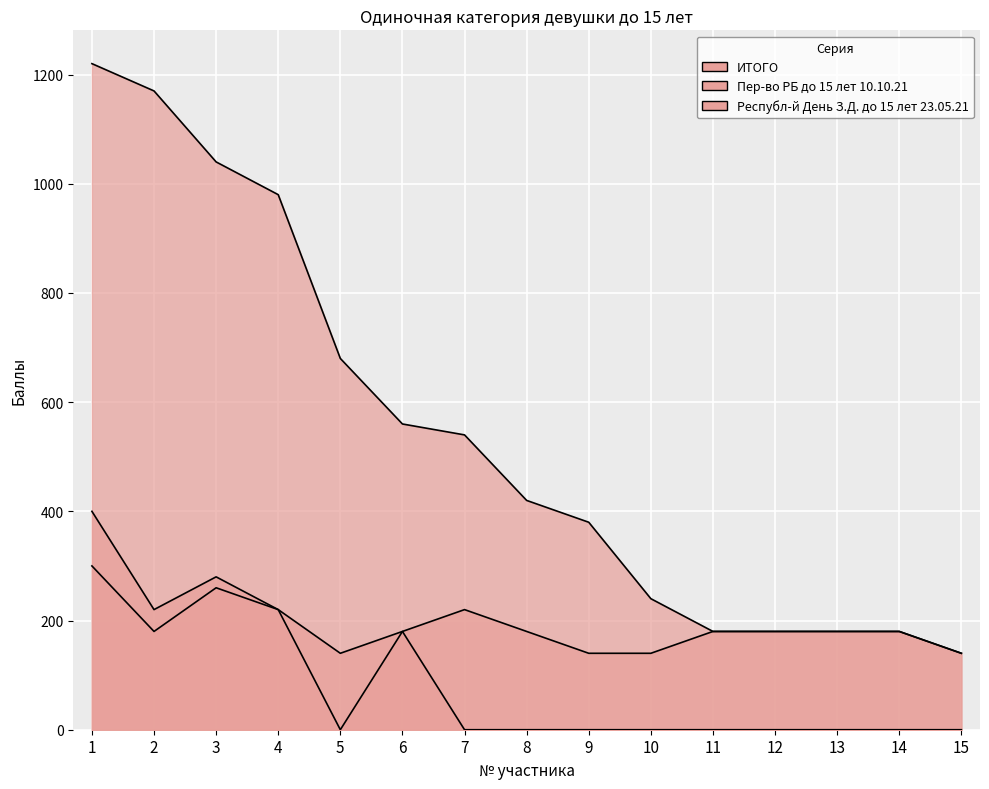

Rank the categories by Пер-во РБ до 15 лет 10.10.21 value from lowest to highest.

5, 9, 10, 15, 6, 8, 11, 12, 13, 14, 2, 4, 7, 3, 1